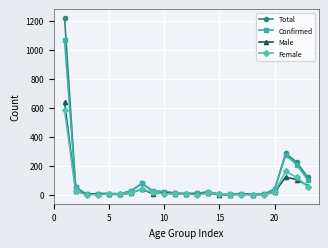

What is the highest value of the Female series?

581